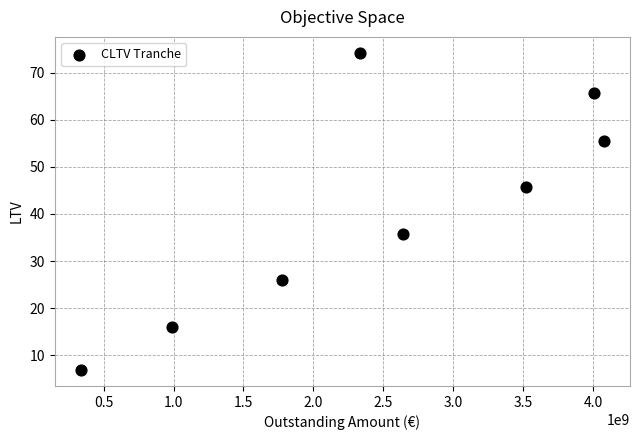

What is the average X value?

2460502347.1